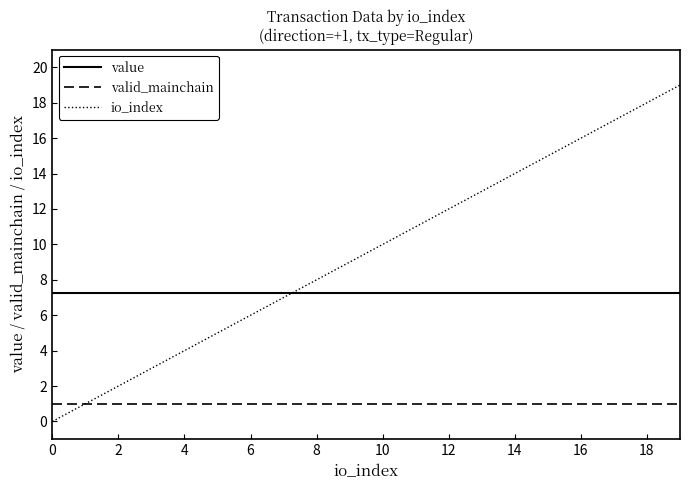

True or false: value and valid_mainchain cross at least once.

False